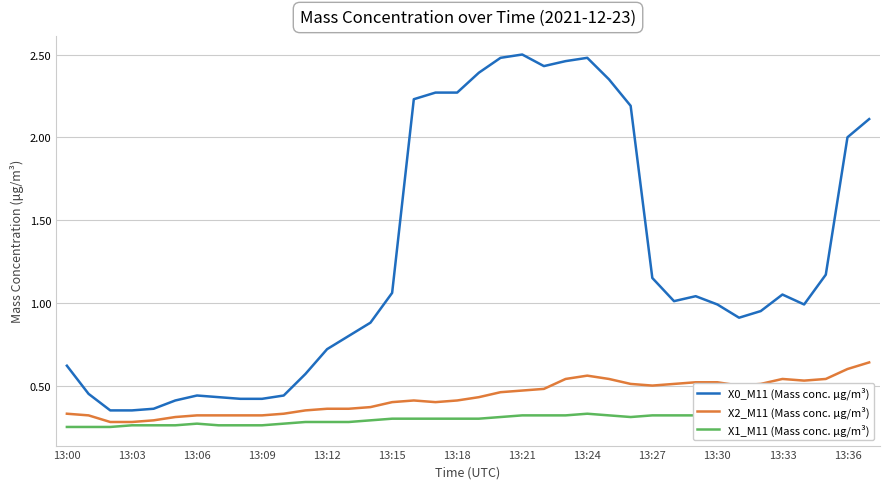

True or false: X2_M11 (Mass conc. μg/m³) and X0_M11 (Mass conc. μg/m³) intersect in this chart.

False